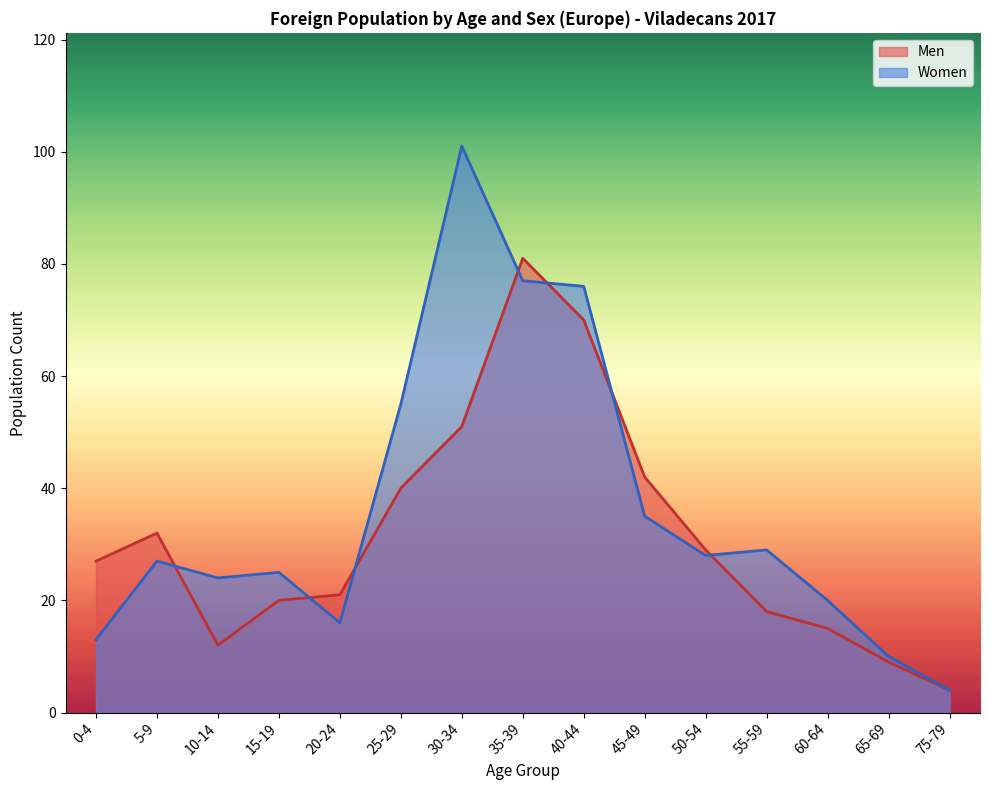

Which series has the largest total across all categories?

Women